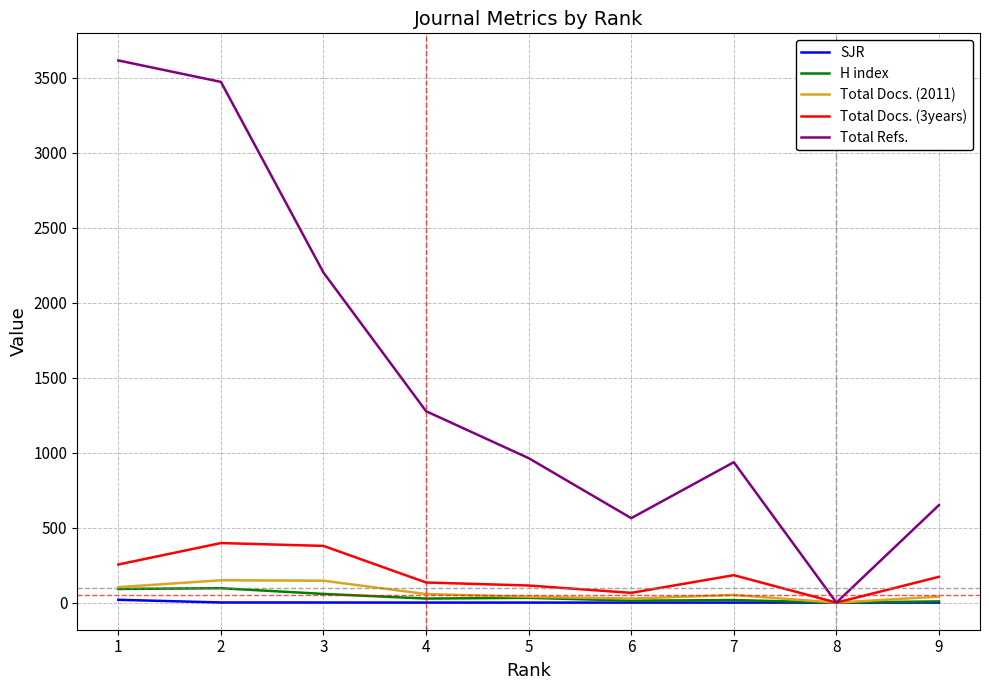

The Total Refs. series shows 2942.5 at 3. True or false?

False